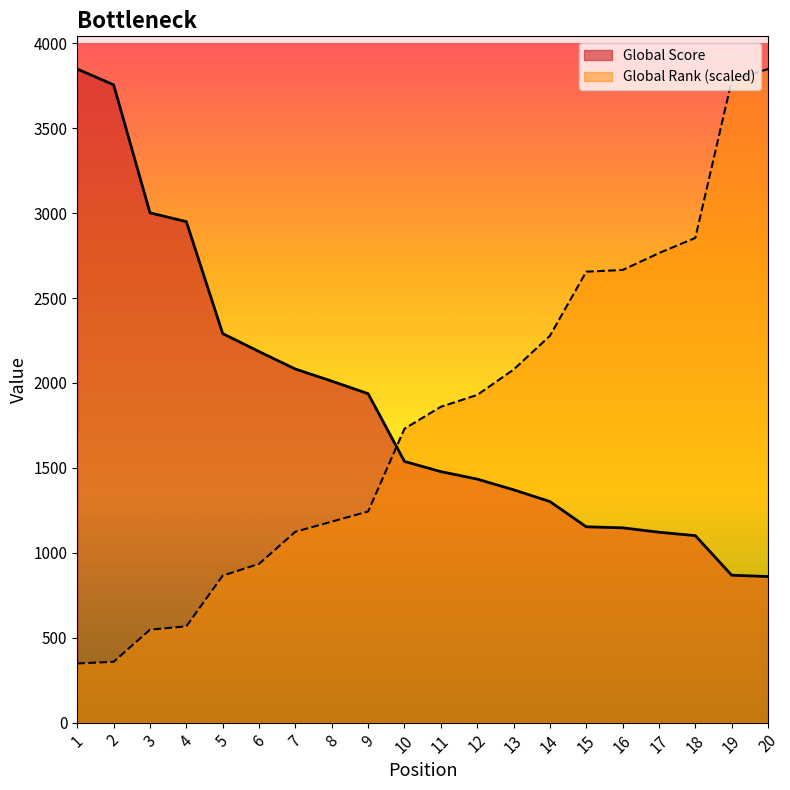

How many categories are shown in the chart?

20